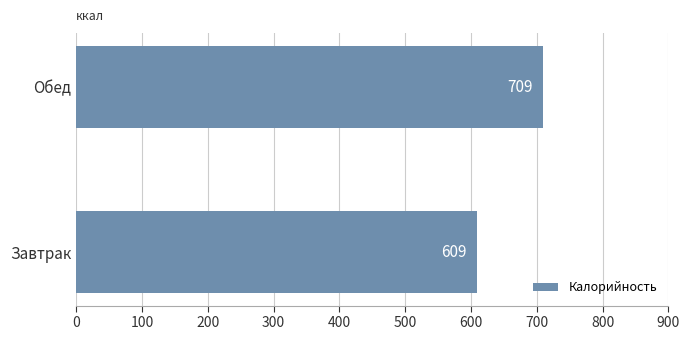

Rank the categories by value from highest to lowest.

Обед, Завтрак